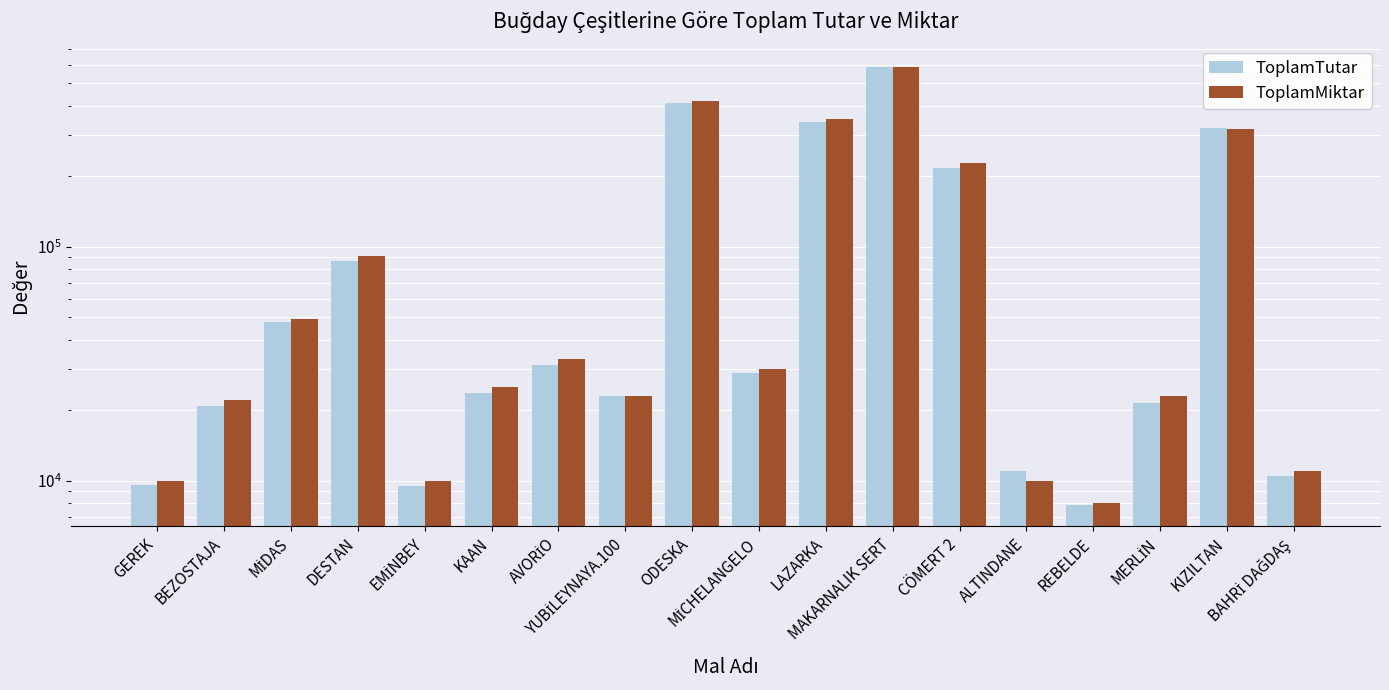

Which series changed the most between MİCHELANGELO and LAZARKA?

ToplamMiktar